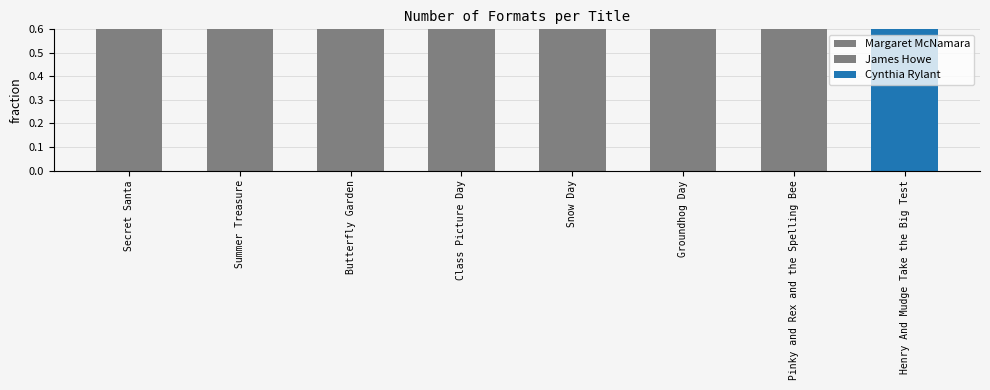

What position from the right is Henry And Mudge Take the Big Test?

1